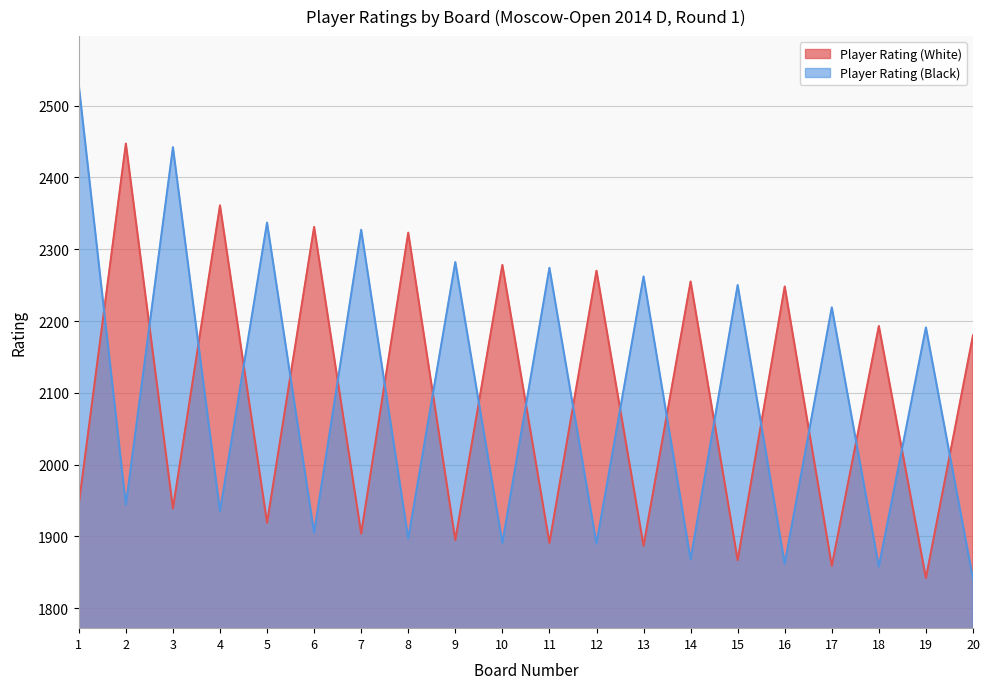

What is the spread (max minus min) of values at 6?

426